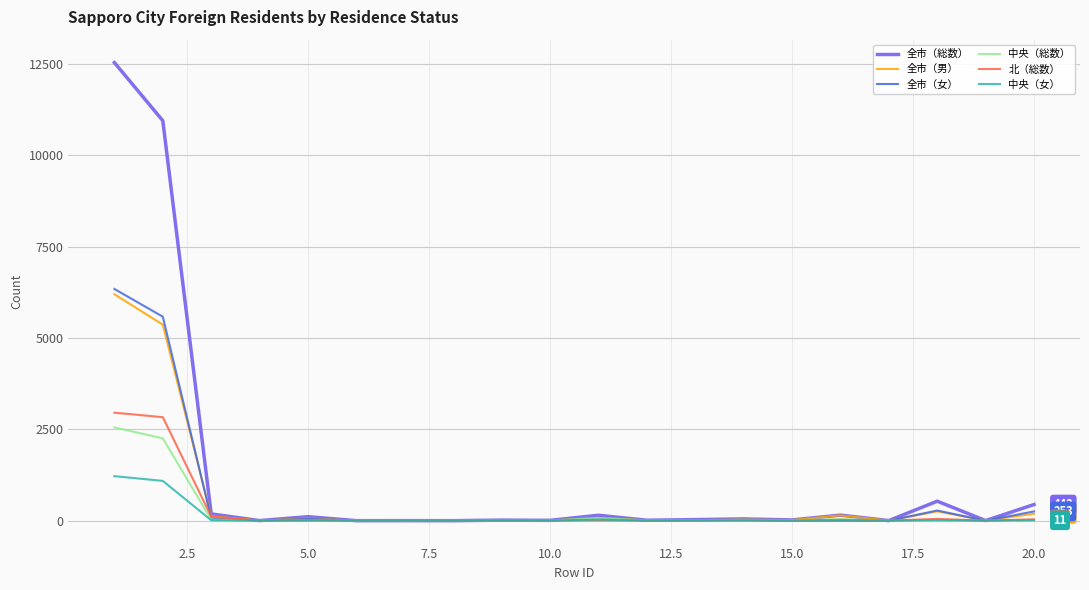

In 北（総数）, how many points are higher than both neighbors (excluding endpoints)?

6